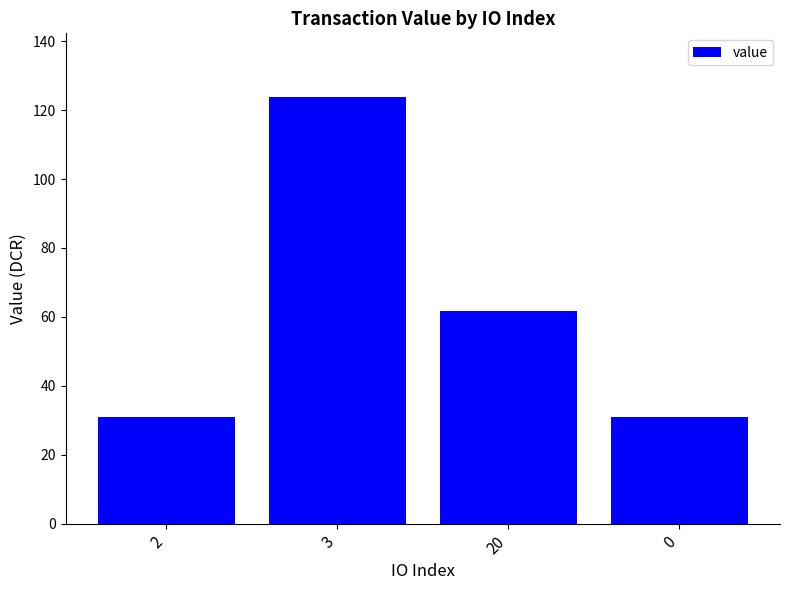

Which label corresponds to the largest value in the chart?

3